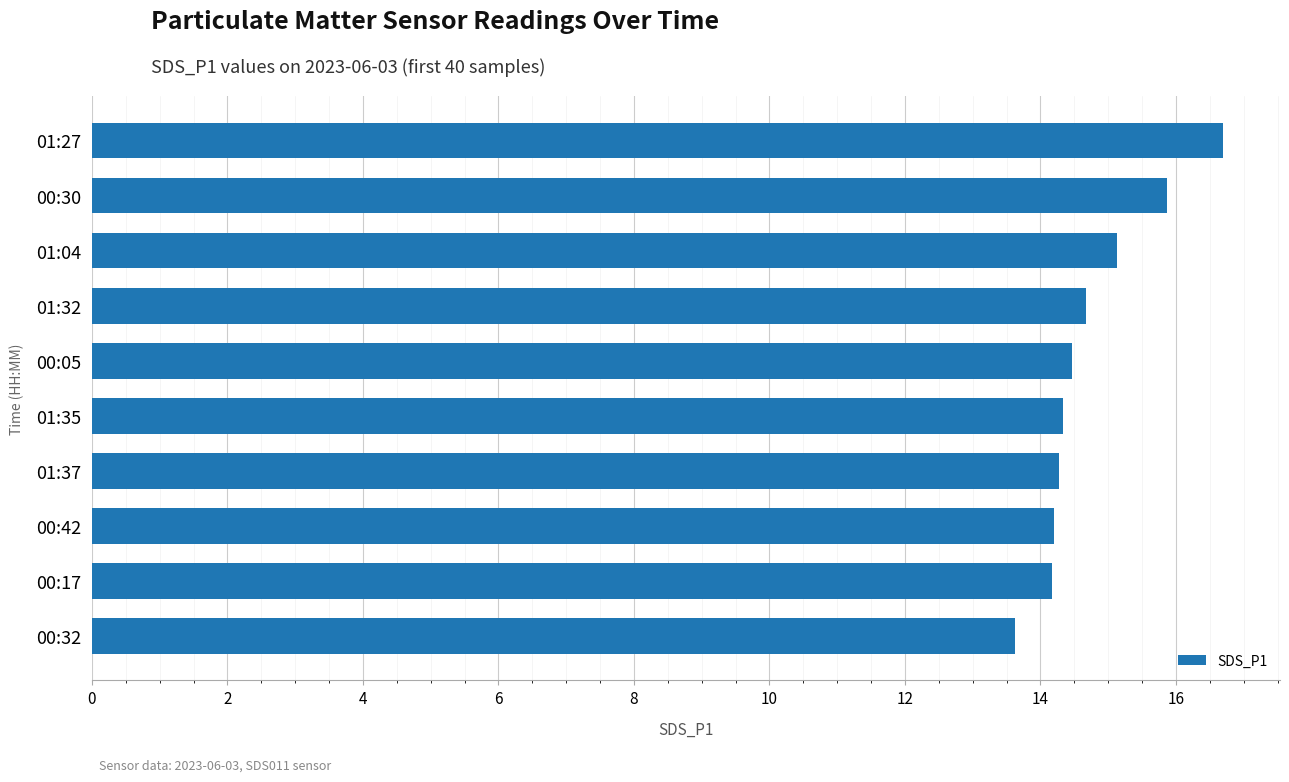

How many values exceed 14?

9